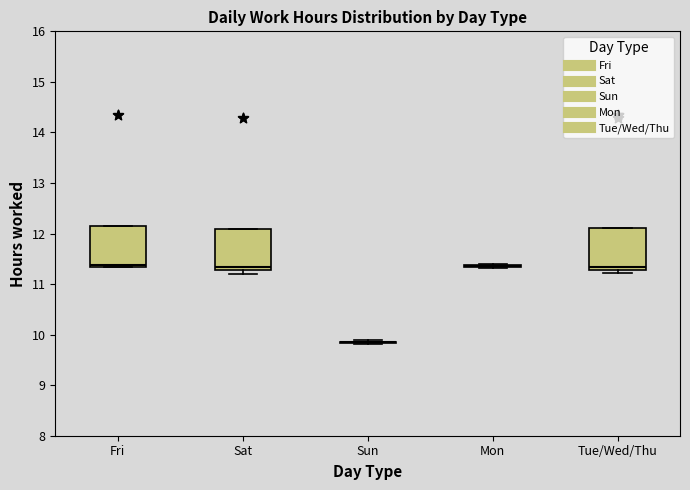

Reading left to right, transcribe this box plot: for each box, give where its median line is, the range the box spans, and where its two whiskers end, as read against the y-axis. The values are not printed on the chart, so give them approximately, as read against the axis.

Fri: median 11.4, box 11.3 to 12.1, whiskers 11.3 to 12.1
Sat: median 11.3 (just above the box's lower edge), box 11.3 to 12.1, whiskers 11.2 to 12.1
Sun: box collapsed to a line at 9.8, whiskers 9.8 to 9.9
Mon: box collapsed to a line at 11.4, whiskers 11.3 to 11.4
Tue/Wed/Thu: median 11.3 (just above the box's lower edge), box 11.3 to 12.1, whiskers 11.2 to 12.1